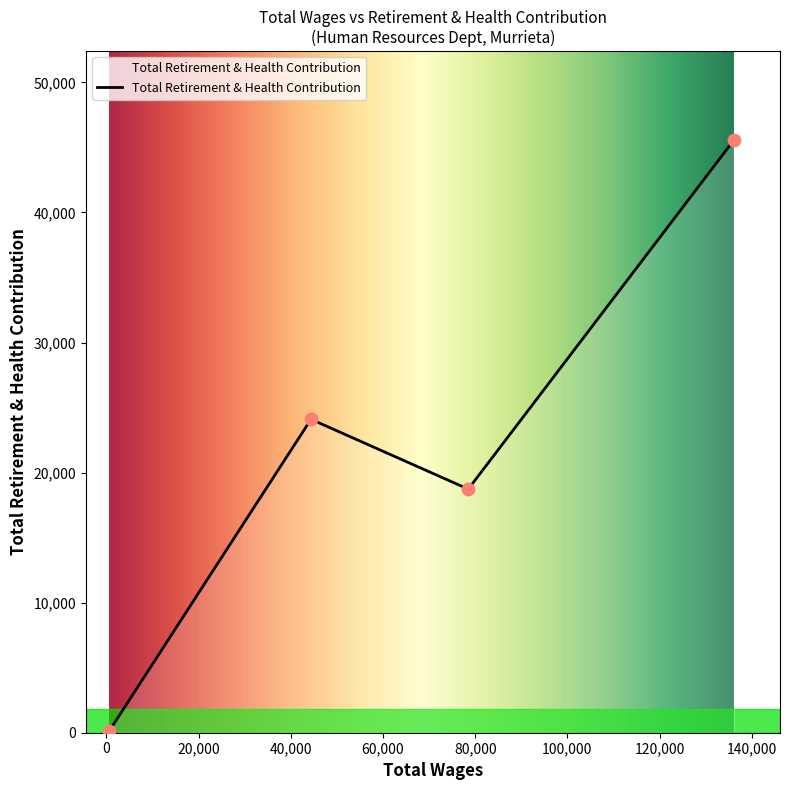

What is the difference between the second highest and second lowest values?

5369